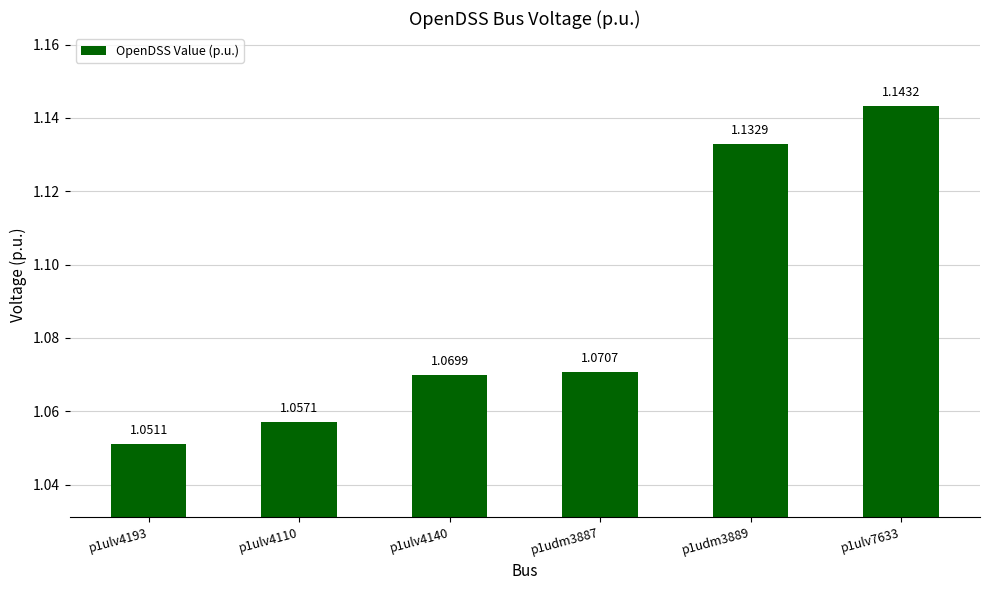

Which has a higher value, p1ulv4110 or p1ulv7633?

p1ulv7633